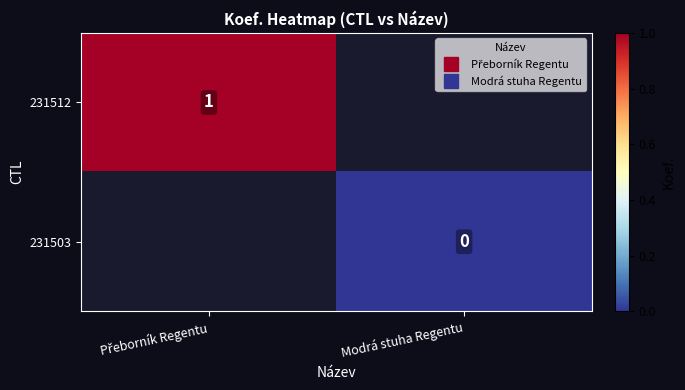

Rank the categories by 231512 value from highest to lowest.

Přeborník Regentu, Modrá stuha Regentu